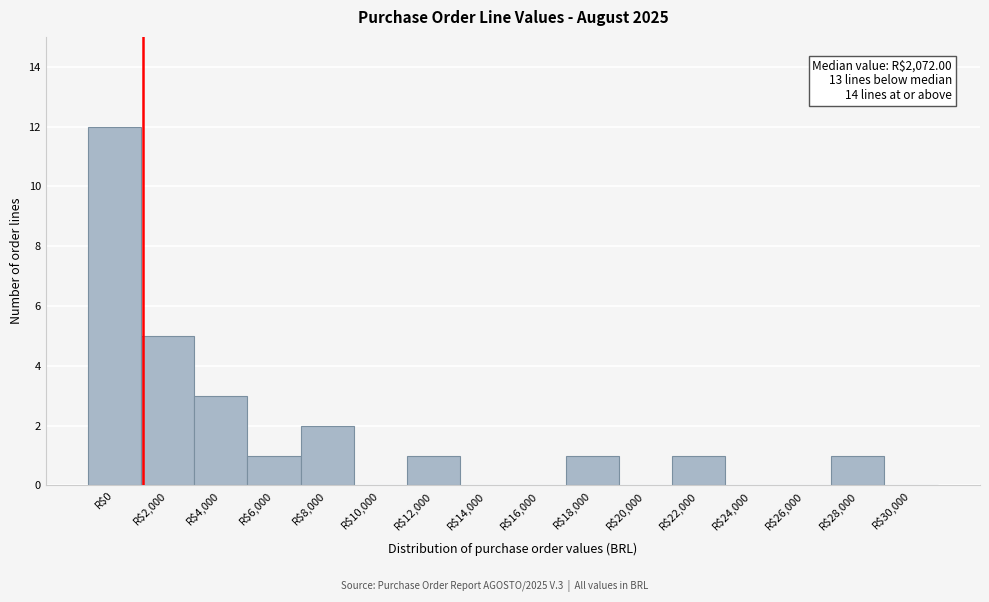

What is the greatest value displayed?

12